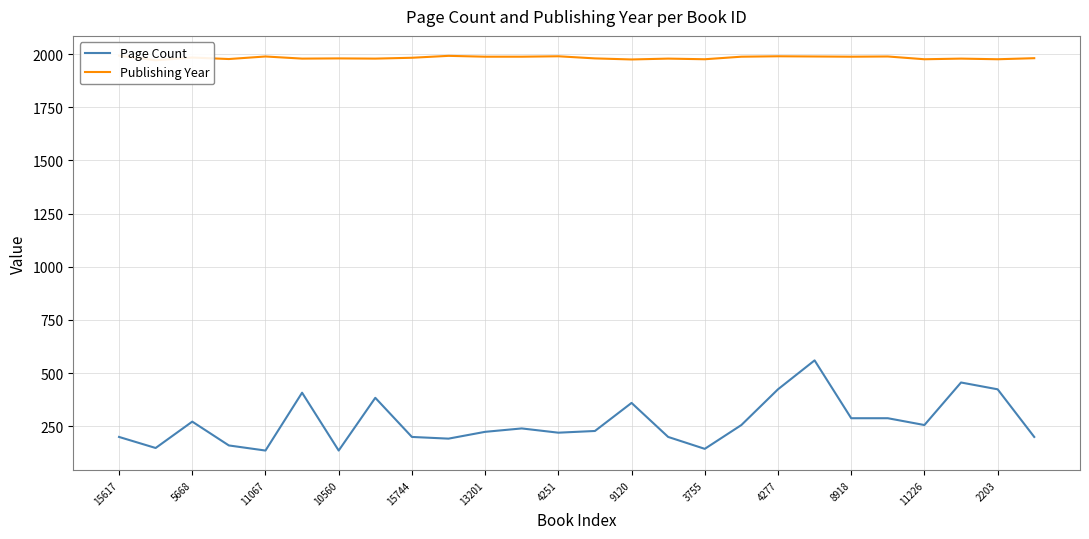

What is the lowest value of the Page Count series?

136